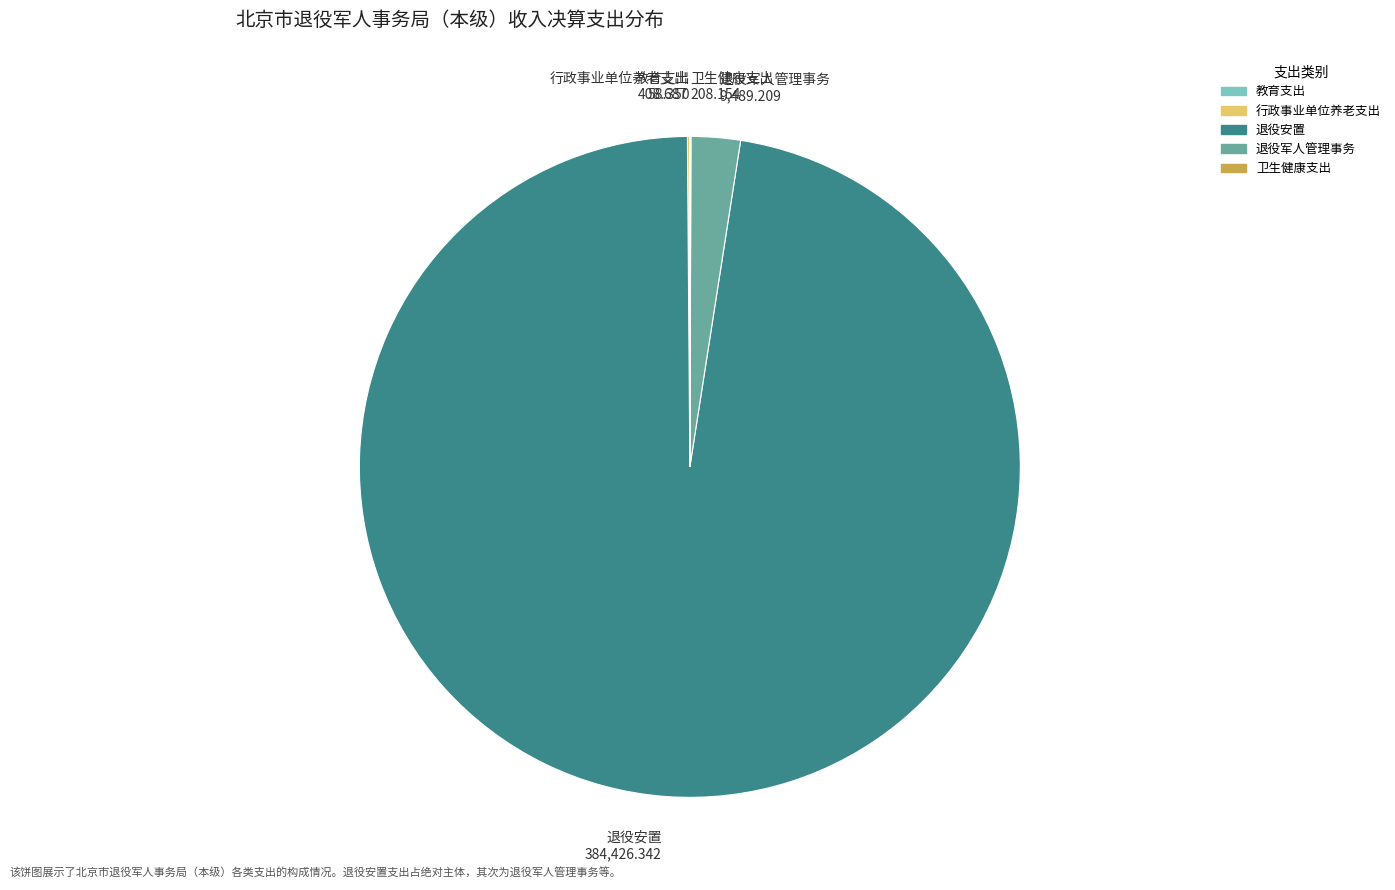

True or false: 退役军人管理事务 9,489.209 accounts for 2% of the total.

True